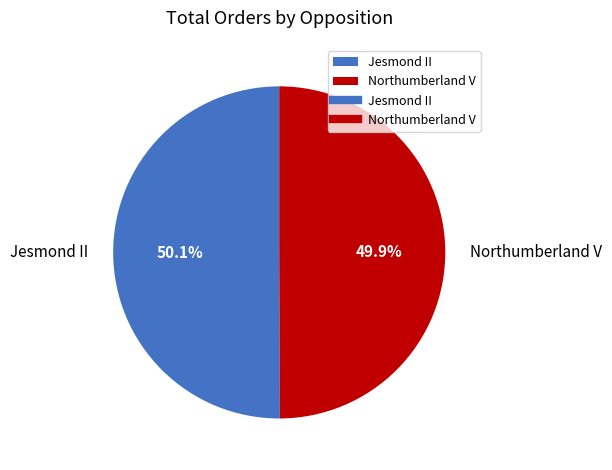

Count the number of slices in the pie.

2